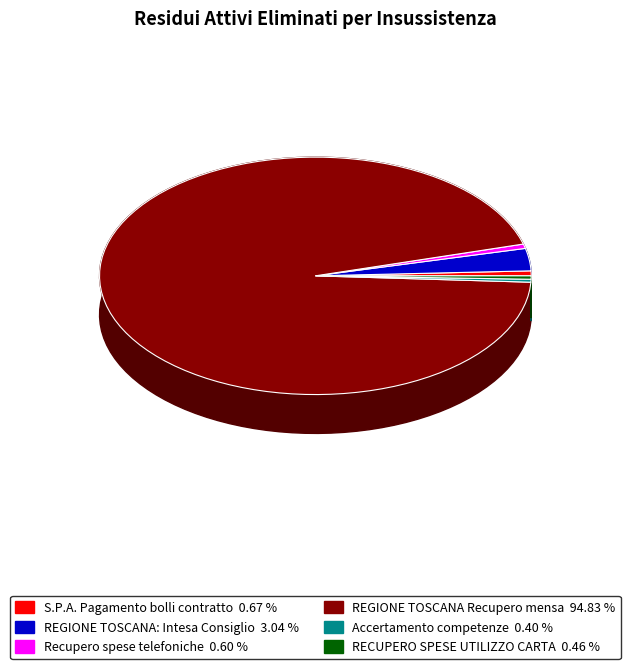

To the nearest percent, what percentage of the pie is S.P.A. Pagamento bolli contratto?

1%